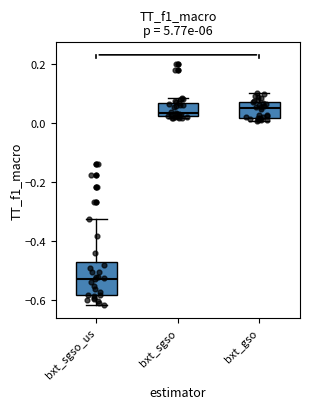

Where is the lower edge of the box for bxt_sgso_us on the y-axis? The values are not printed on the chart, so give them approximately, as read against the axis.

-0.58